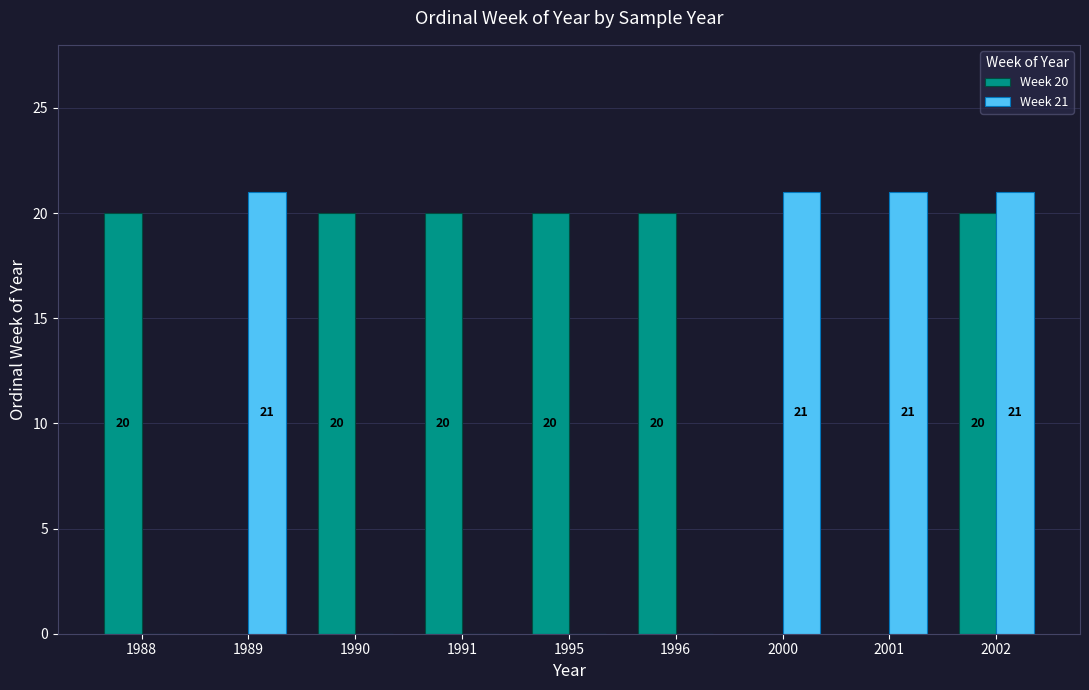

What is the total value across all series at 2002?

41